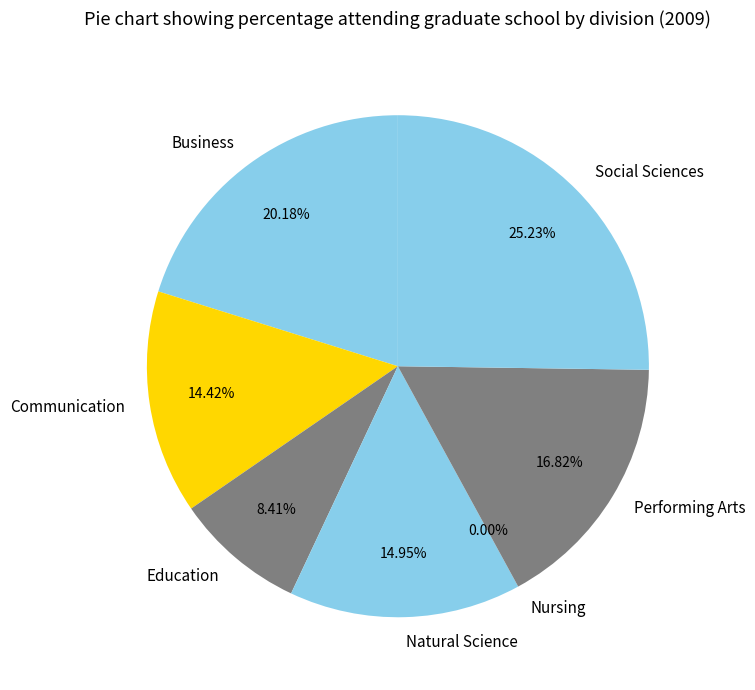

Is it true that Education is 8% of the pie?

True